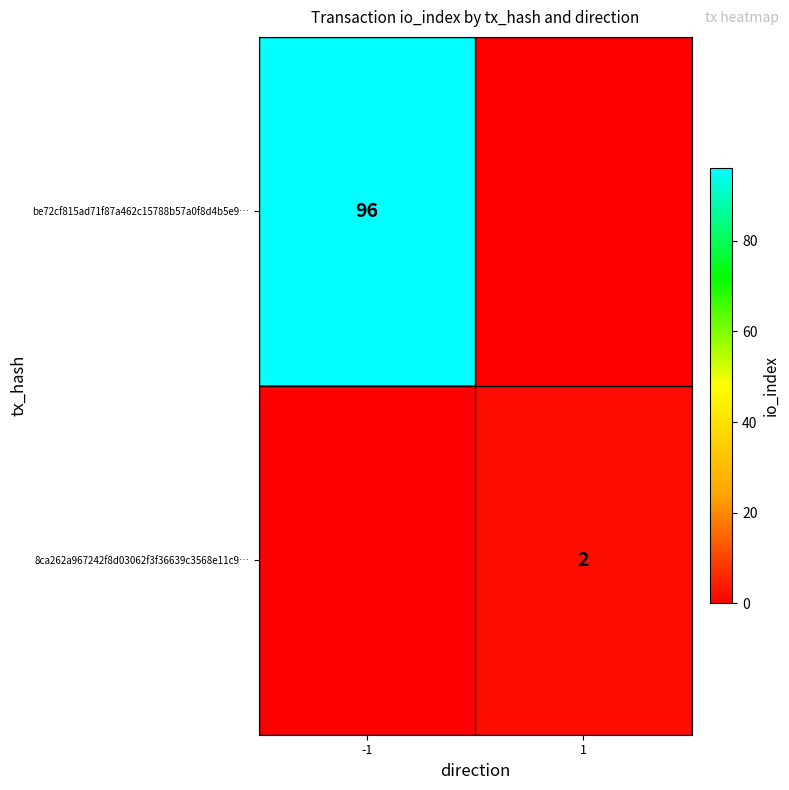

At which category is the sum across all series the highest?

-1